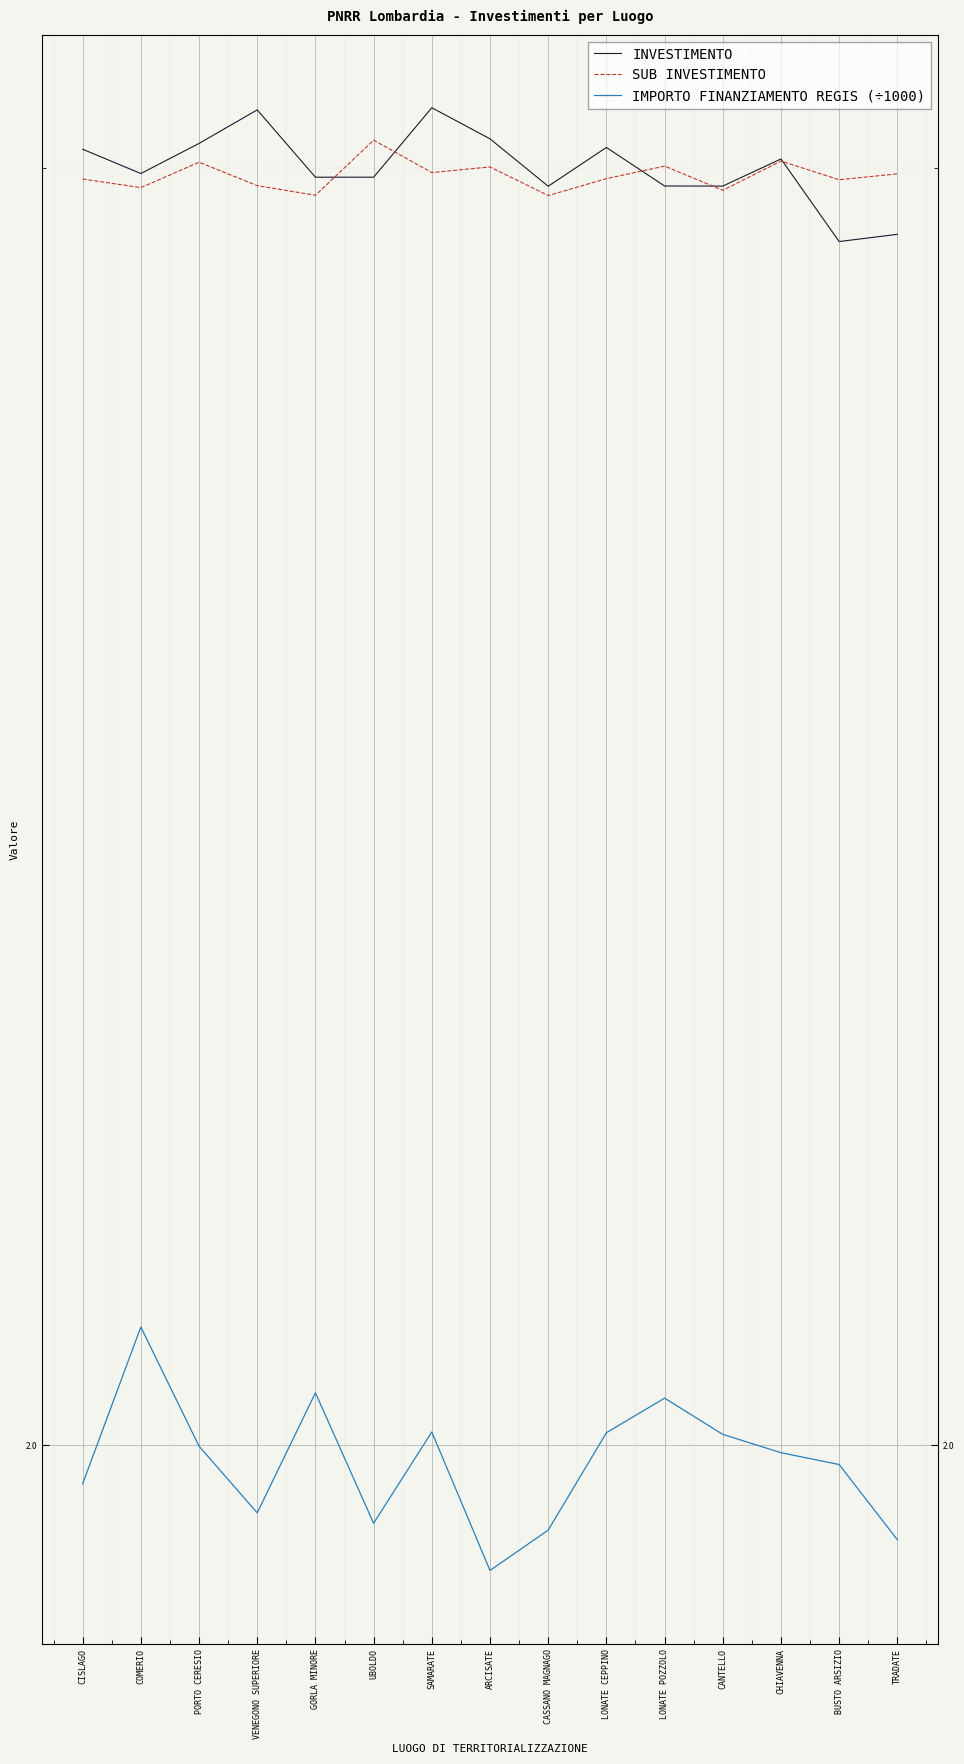

Is it true that INVESTIMENTO equals 3.7 at LONATE POZZOLO?

False